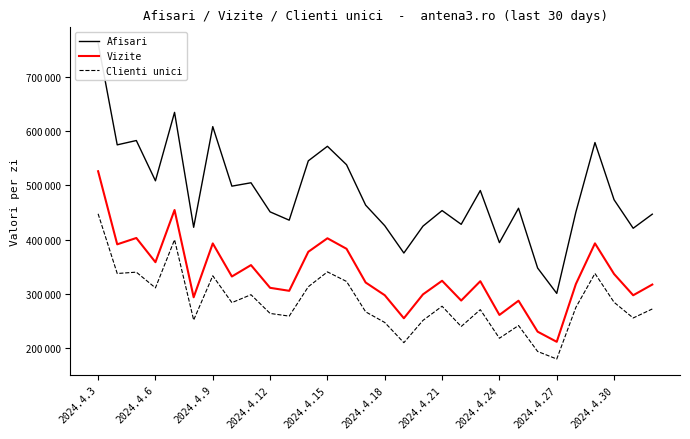

What are all the series names shown in the legend?

Afisari, Vizite, Clienti unici